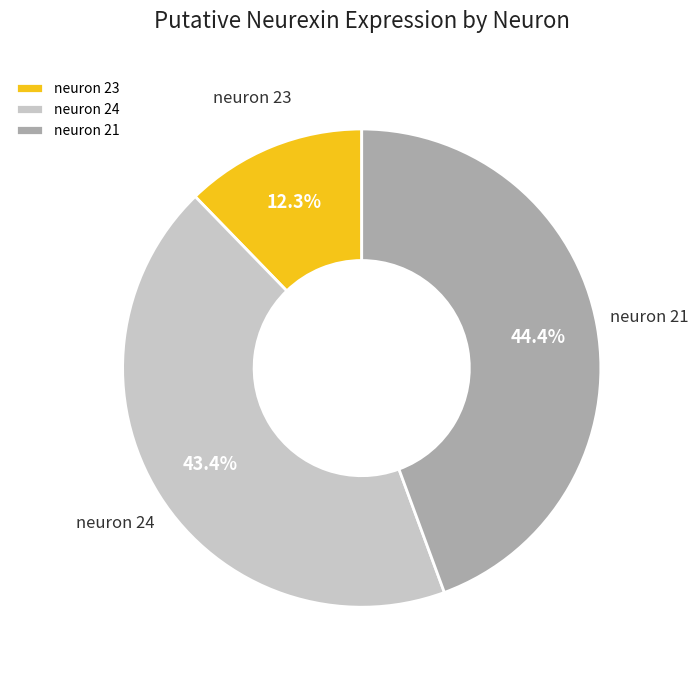

Does any single category account for the majority?

No